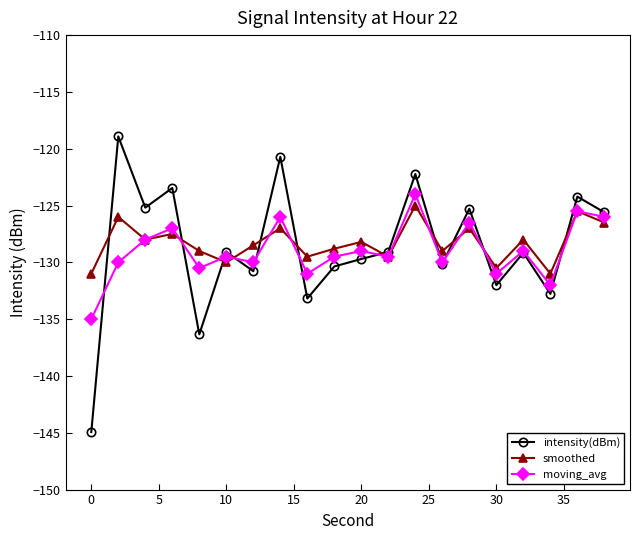

What is the minimum value shown in the chart?

-144.9